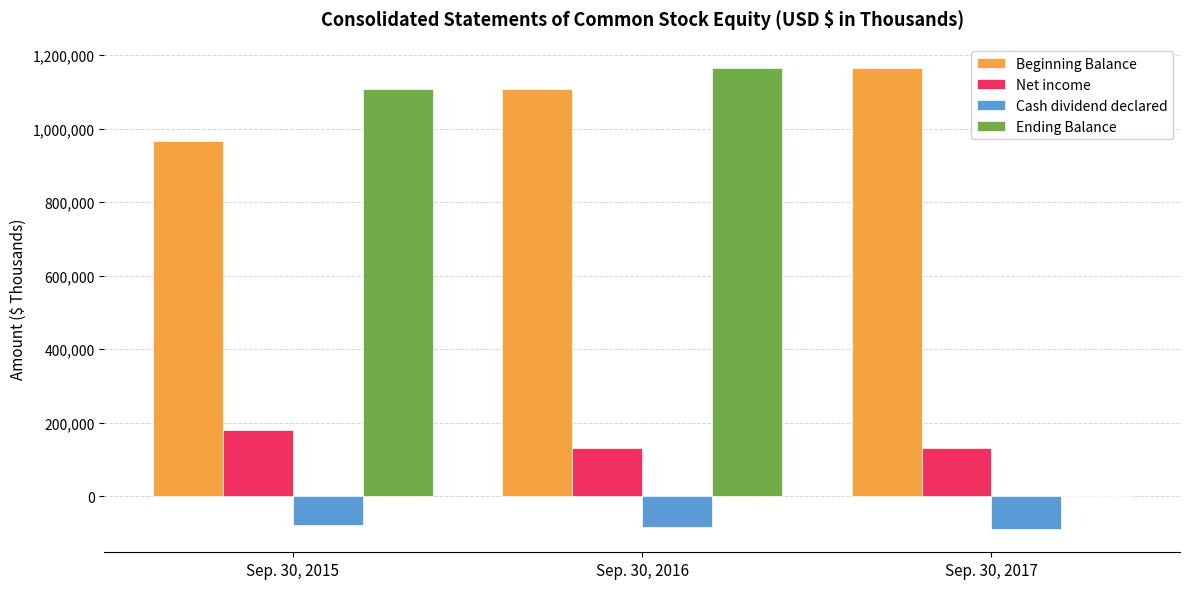

What is the total value across all series at Sep. 30, 2017?

1209019